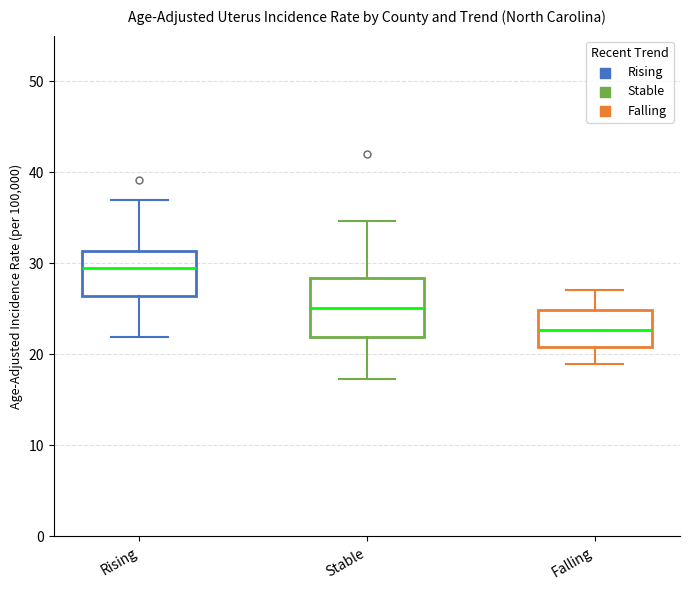

Reading left to right, read every box against the y-axis: the position of its median line, the range the box covers, and the ends of its whiskers. The values are not printed on the chart, so give them approximately, as read against the axis.

Rising: median 30, box 26 to 31, whiskers 22 to 37
Stable: median 25, box 22 to 28, whiskers 17 to 35
Falling: median 23, box 21 to 25, whiskers 19 to 27